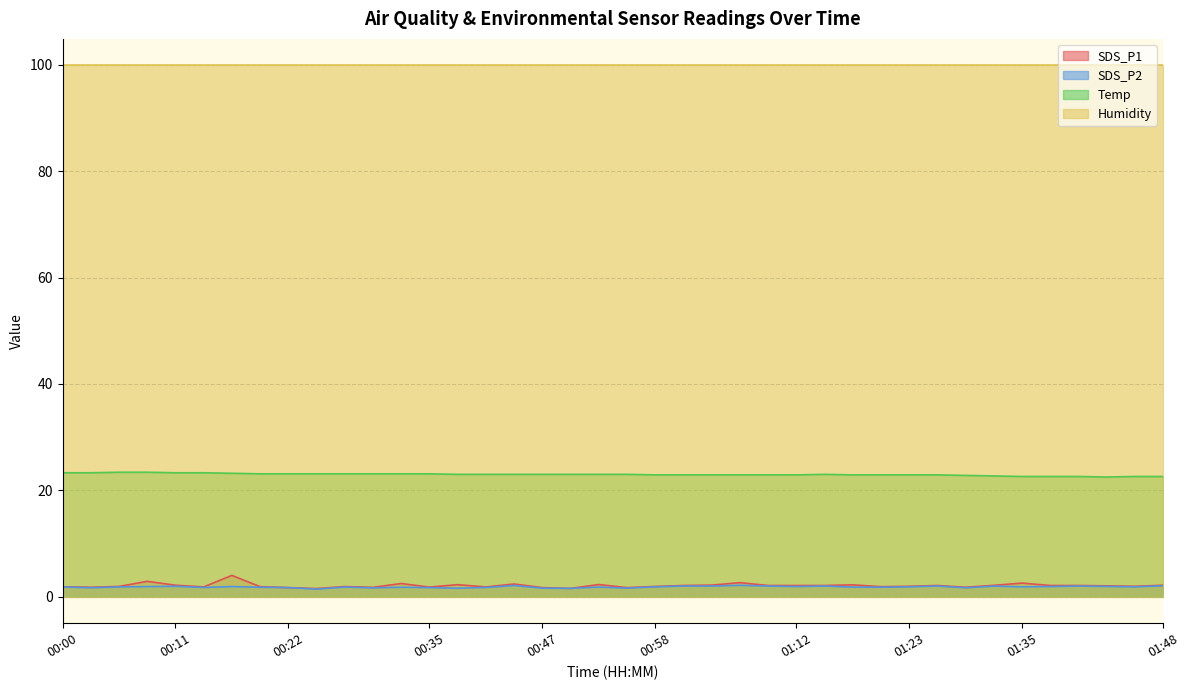

At which category does the chart reach its peak across all series?

00:06